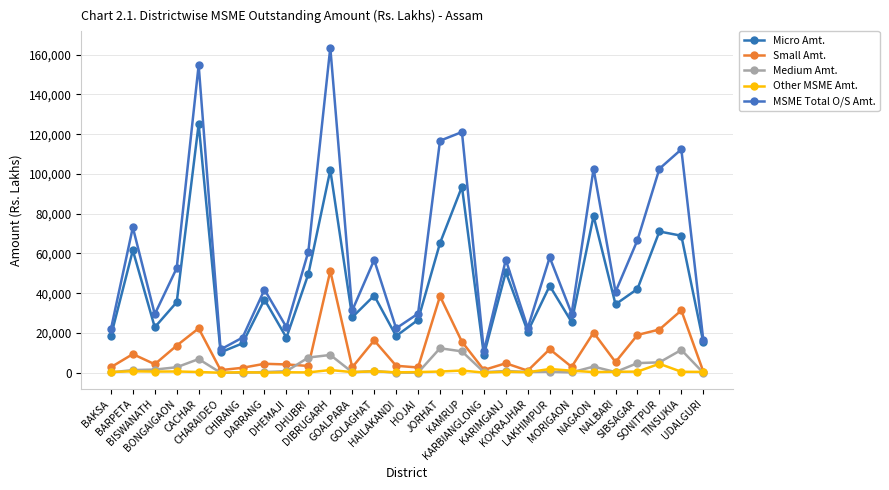

What position from the right is KAMRUP?

12